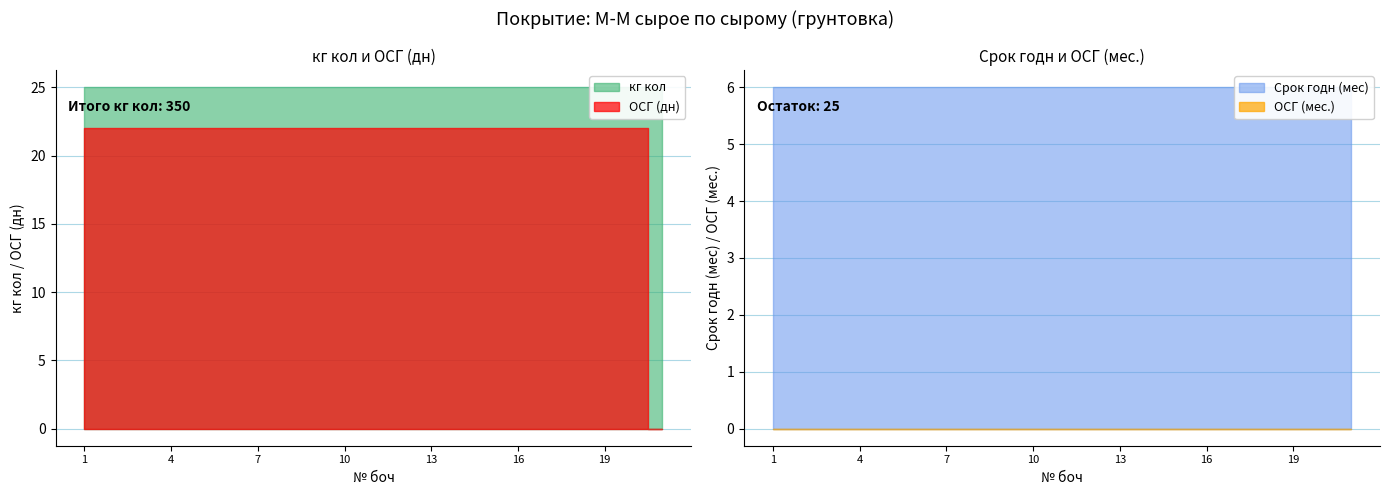

List the series in order of their peak value, lowest first.

ОСГ (мес.), Срок годн (мес), ОСГ (дн), кг кол